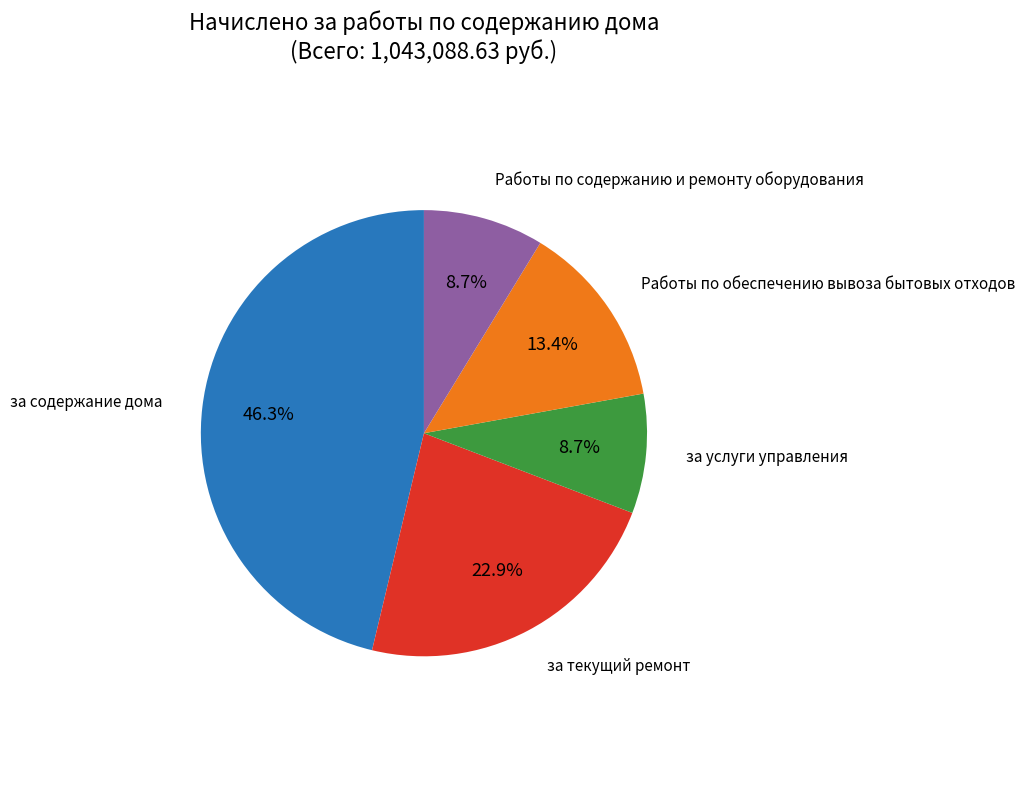

How many slices are in this pie chart?

5